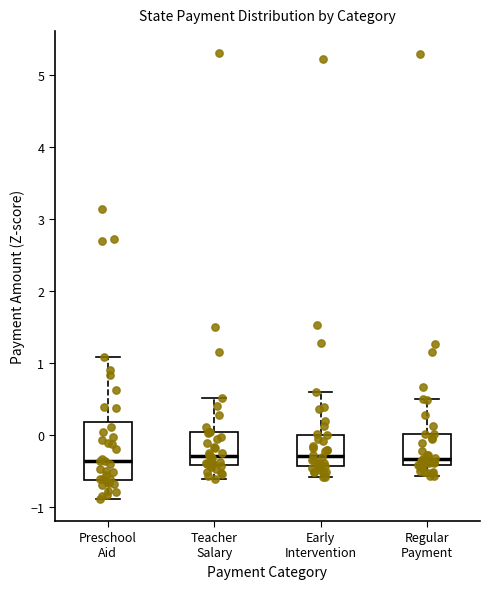

Which box is the tallest, from its lower edge to its upper edge?

Preschool Aid